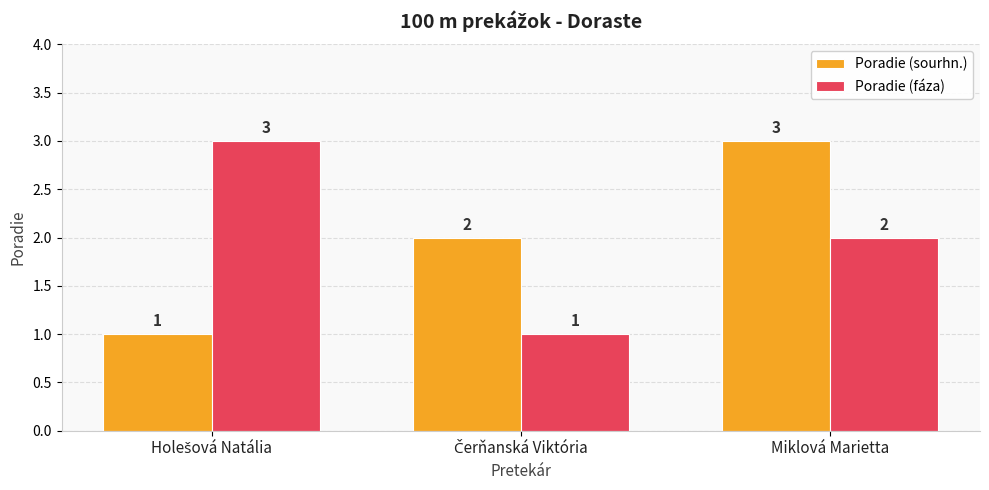

Is it true that Poradie (fáza) equals 2 at Miklová Marietta?

True